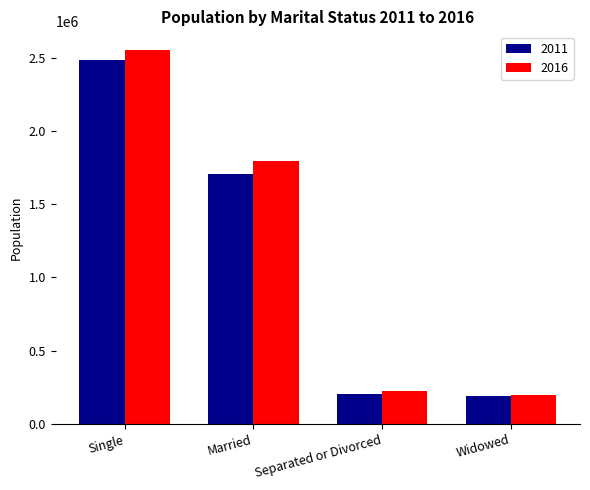

What is the sum of all 2016 values?

4761865